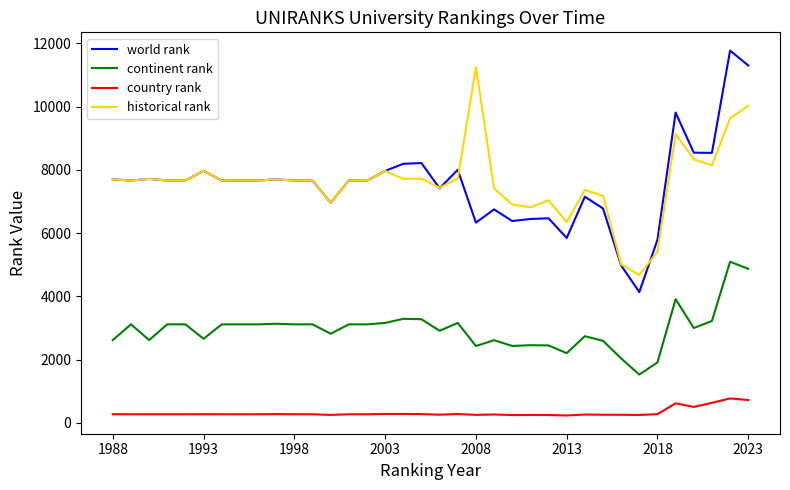

What is the sum of all continent rank values?

106174